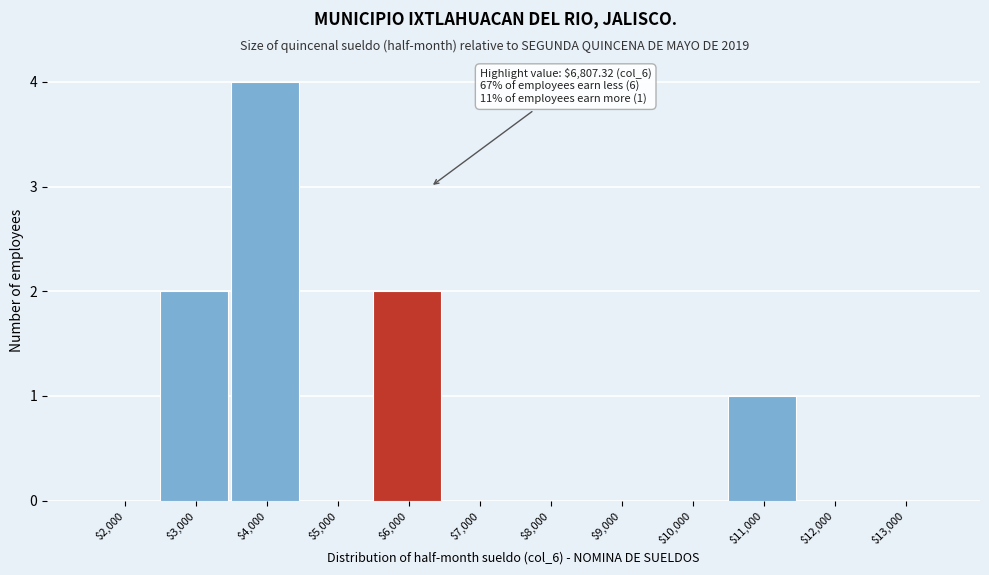

Which category has the highest value across all series?

$4,000